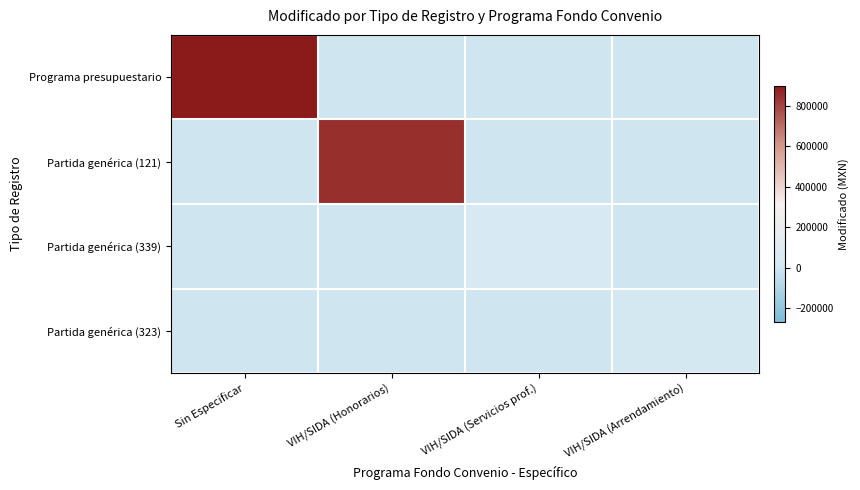

Which series changed the most between VIH/SIDA (Honorarios) and VIH/SIDA (Arrendamiento)?

Partida genérica (121)